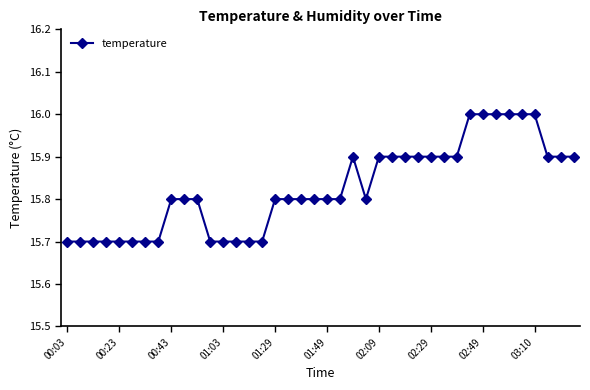

Reading right to left, transcribe all the data shown in this chart.

15.9	15.9	15.9	16.0	16.0	16.0	16.0	16.0	16.0	15.9	15.9	15.9	15.9	15.9	15.9	15.9	15.8	15.9	15.8	15.8	15.8	15.8	15.8	15.8	15.7	15.7	15.7	15.7	15.7	15.8	15.8	15.8	15.7	15.7	15.7	15.7	15.7	15.7	15.7	15.7